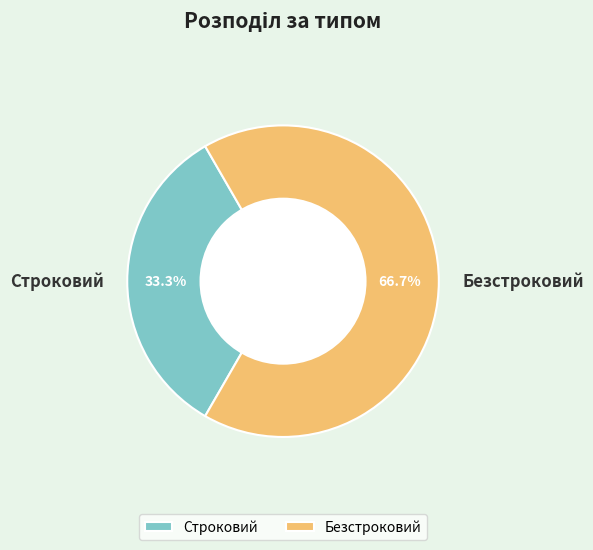

How many segments does this pie chart have?

2